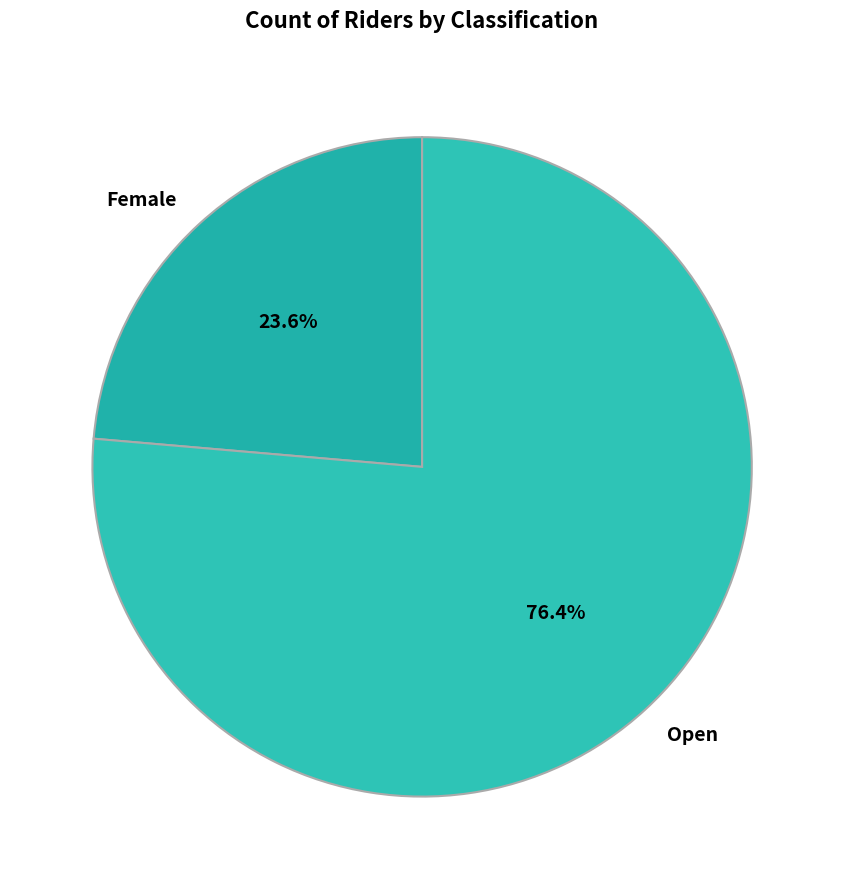

What percentage is NOT represented by Open?

23.6%